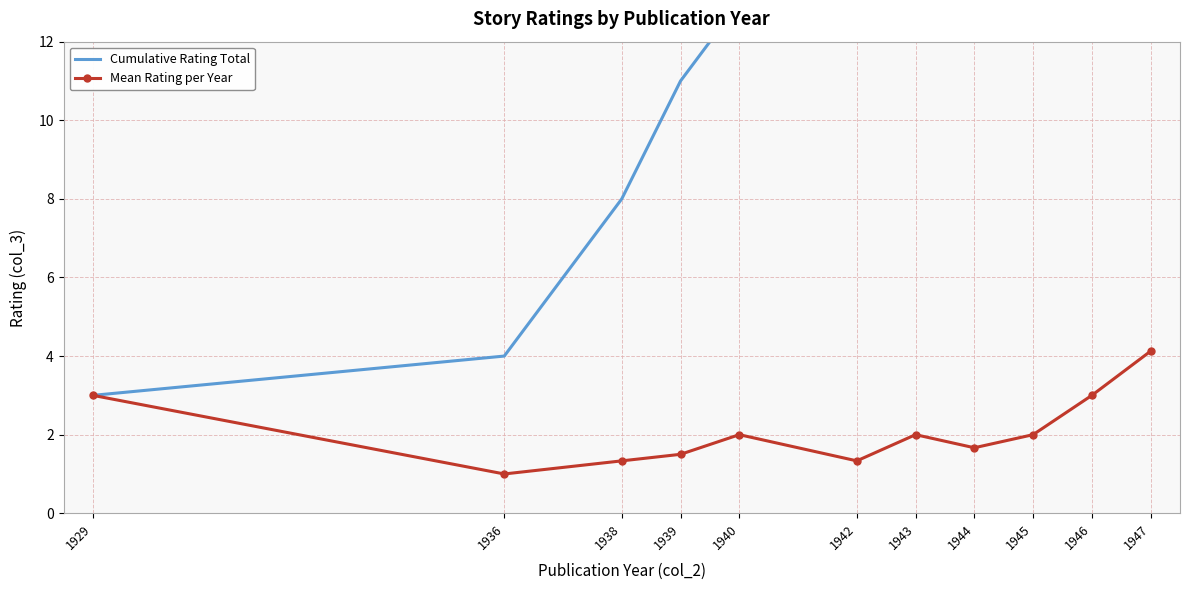

Does the chart have visible grid lines?

Yes